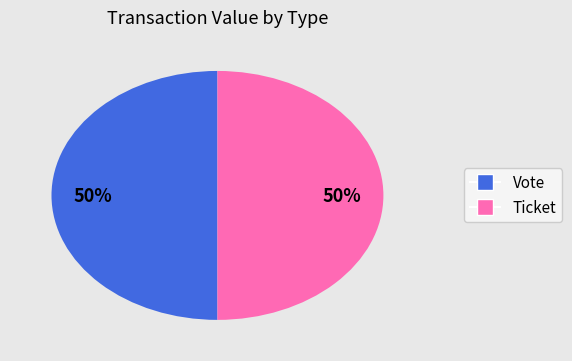

To the nearest percent, what is the combined percentage of Ticket and Vote?

100%